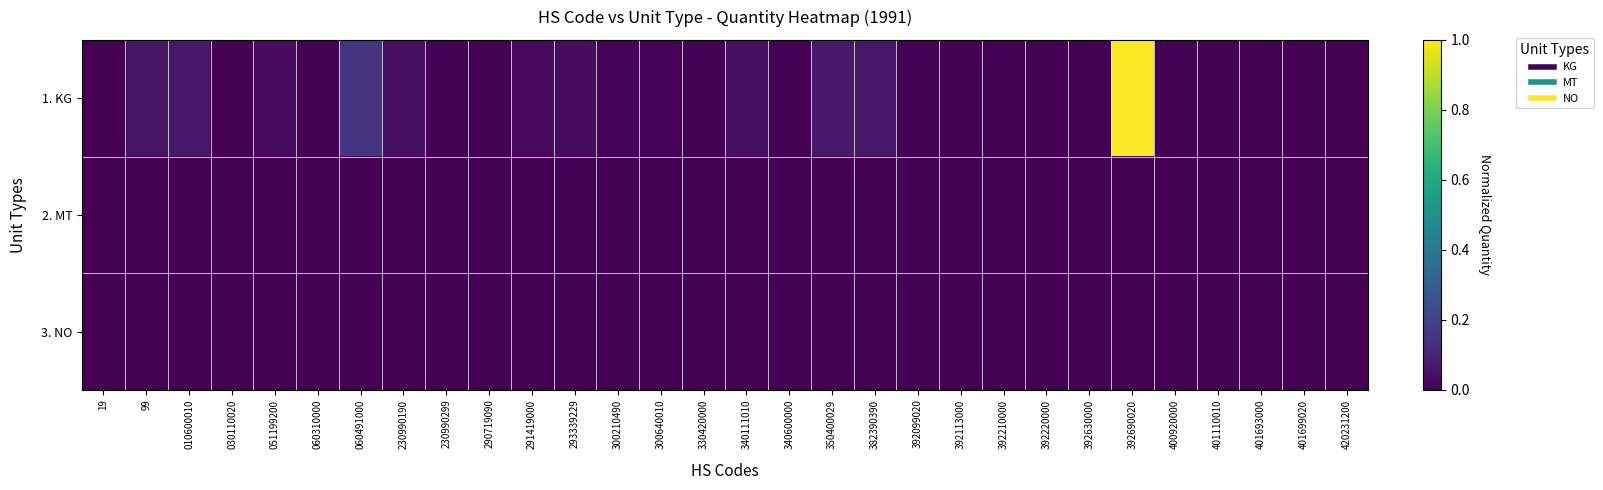

What is the maximum value shown in the chart?

1.0